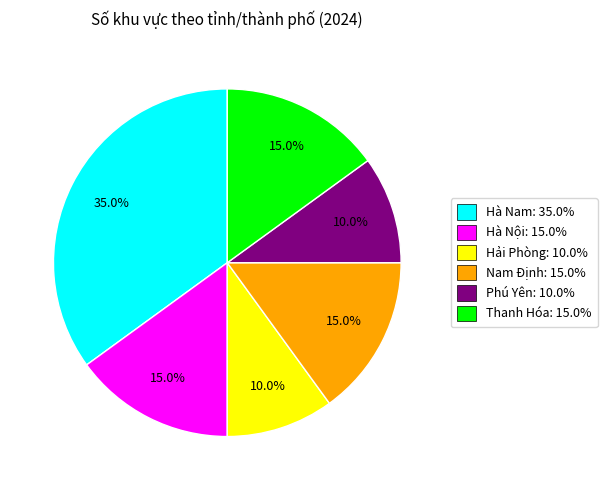

Is there a majority slice in this chart?

No